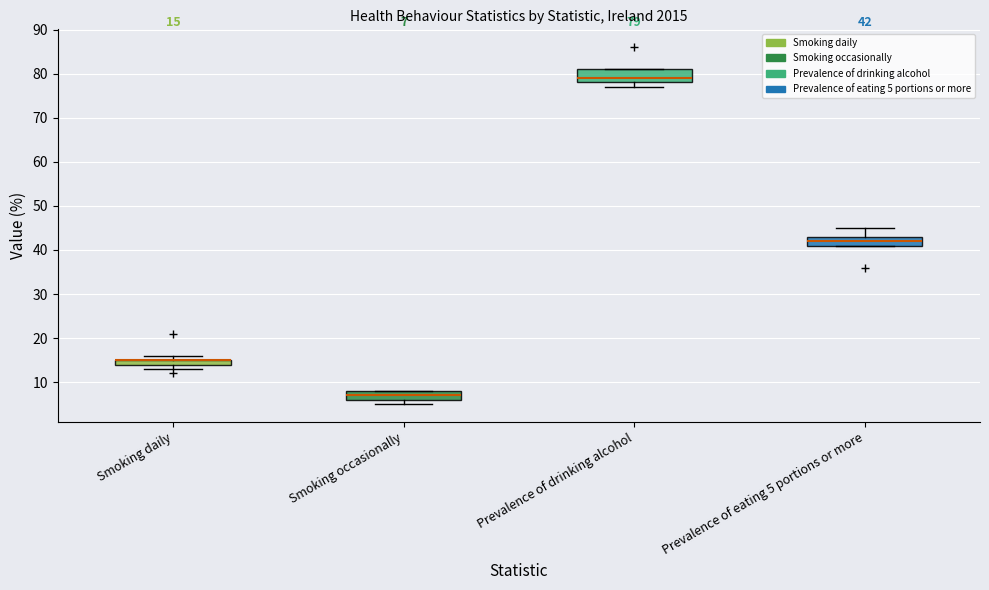

Which box is the tallest, from its lower edge to its upper edge?

Prevalence of drinking alcohol